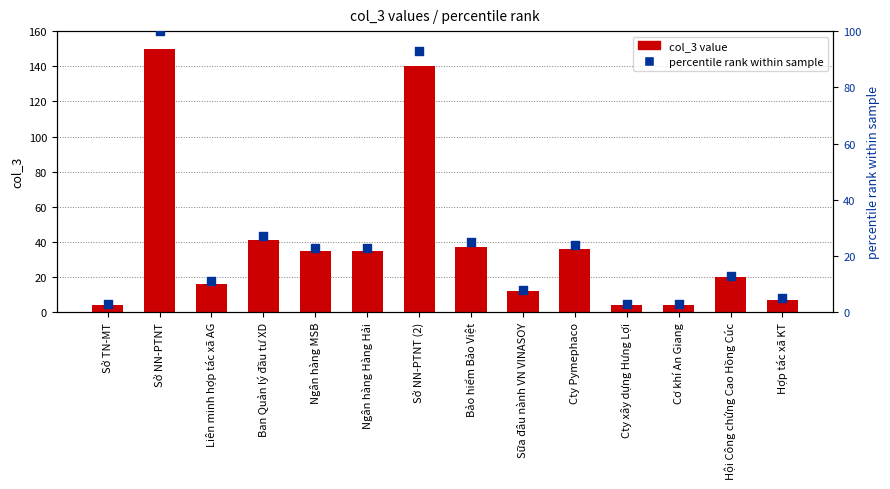

What are all the series names shown in the legend?

col_3 value, percentile rank within sample